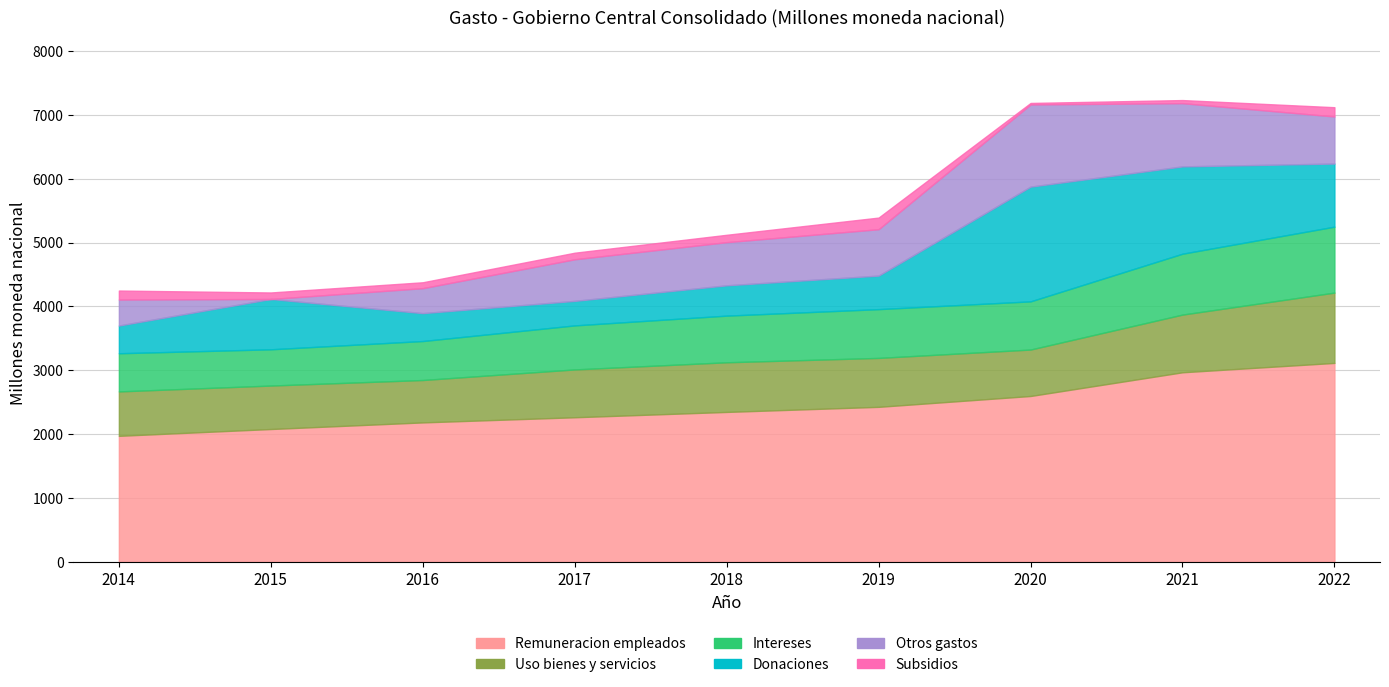

True or false: Donaciones has more than 0 interior local peaks.

True